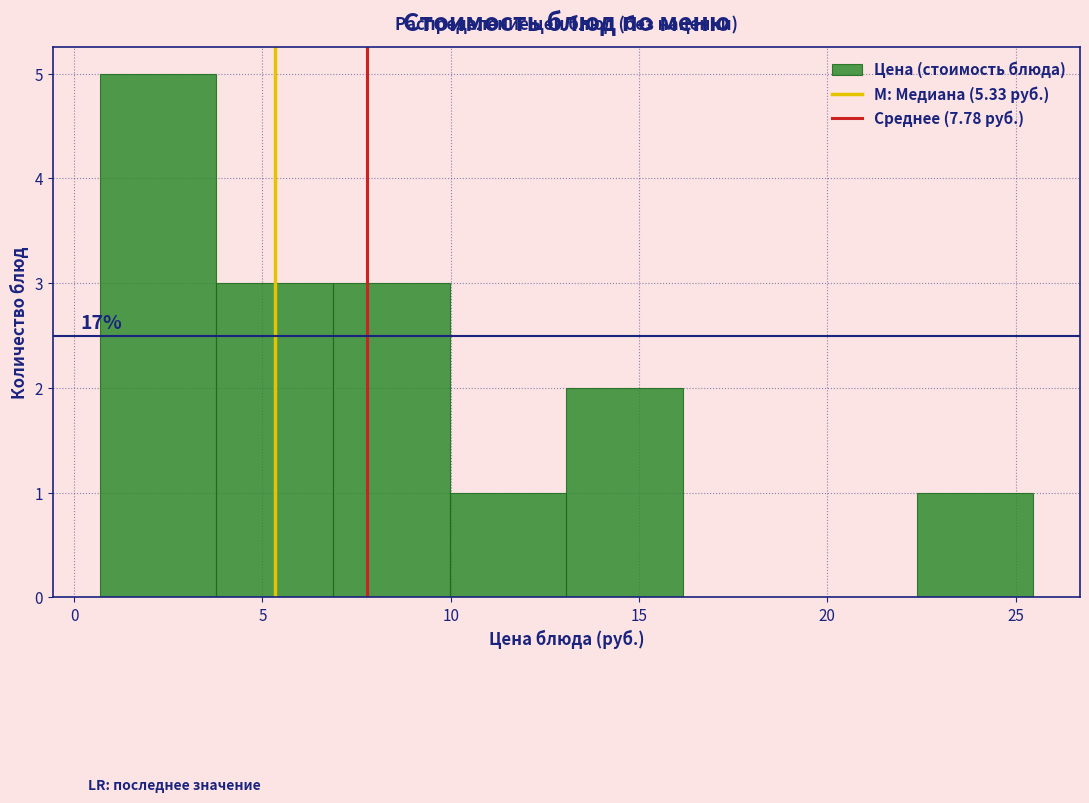

Over which range of the x-axis is the bar tallest?

0.5 to 4.0